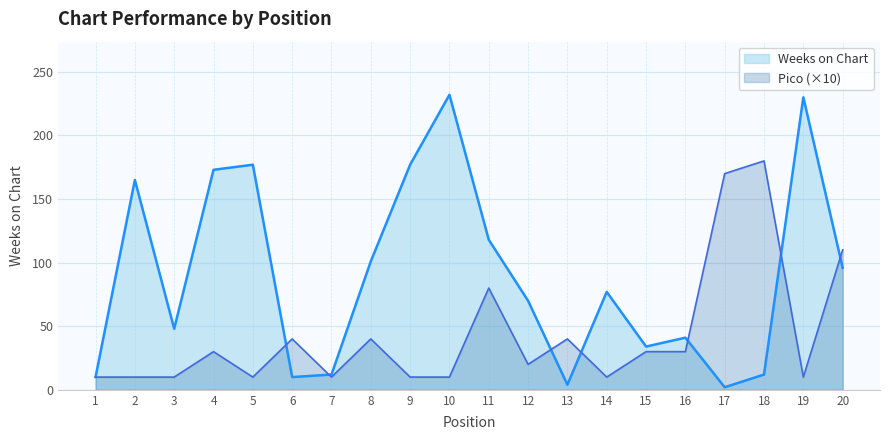

Reading left to right, transcribe all the data shown in this chart.

Weeks on Chart: 1=10	2=165	3=48	4=173	5=177	6=10	7=12	8=101	9=177	10=232	11=118	12=70	13=4	14=77	15=34	16=41	17=2	18=12	19=230	20=96
Pico: 1=10	2=10	3=10	4=30	5=10	6=40	7=10	8=40	9=10	10=10	11=80	12=20	13=40	14=10	15=30	16=30	17=170	18=180	19=10	20=110